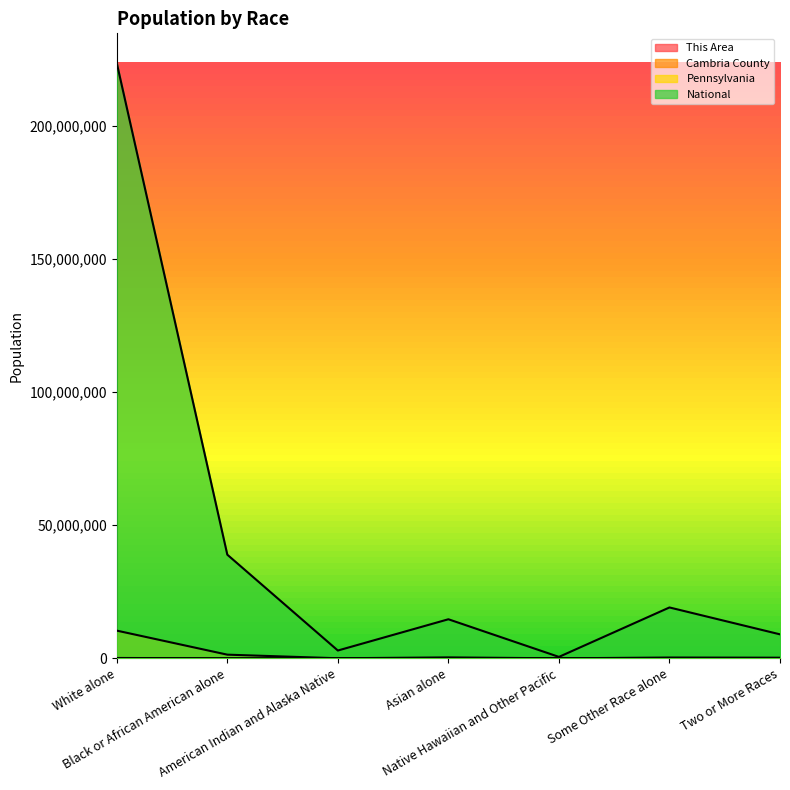

Which has a higher value, Asian alone or American Indian and Alaska Native?

Asian alone